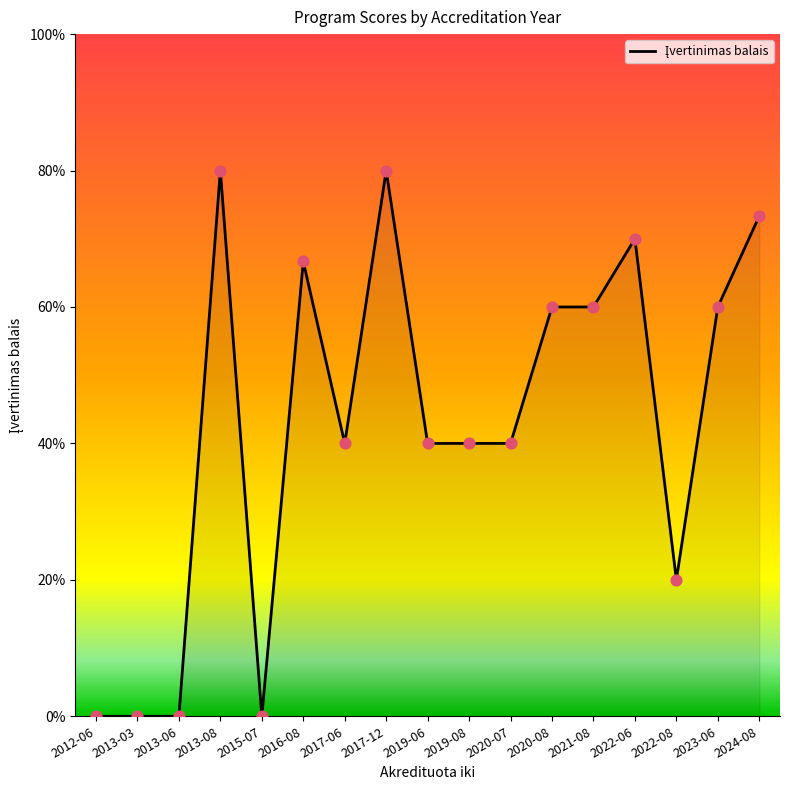

Between 2012-06 and 2020-08, which is larger?

2020-08